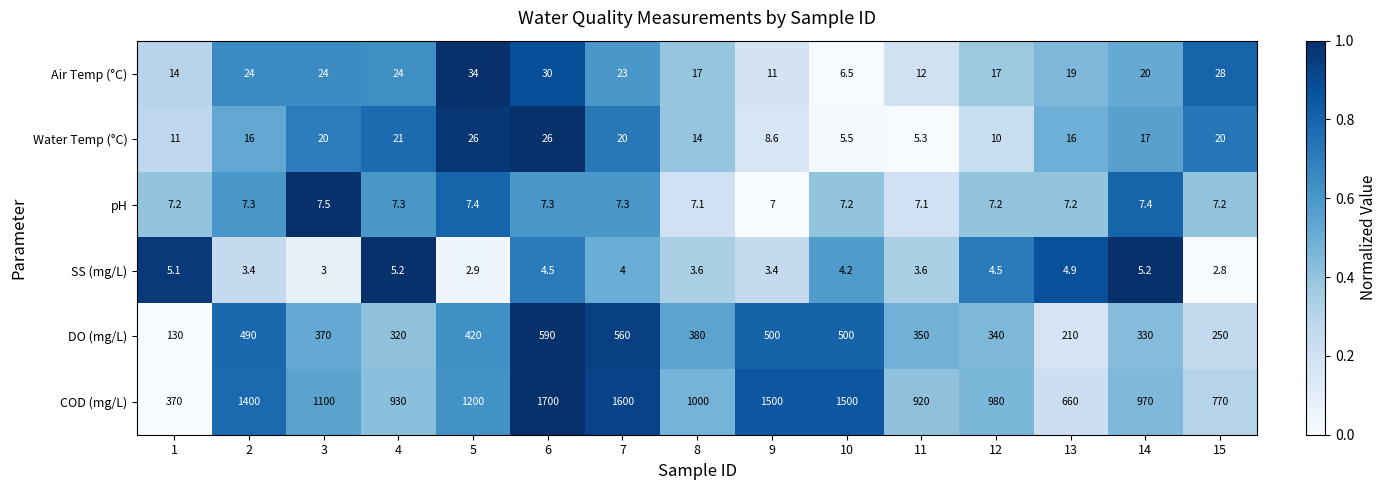

At 5, list the series in order from smallest to largest.

SS (mg/L), pH, Water Temp (°C), Air Temp (°C), DO (mg/L), COD (mg/L)